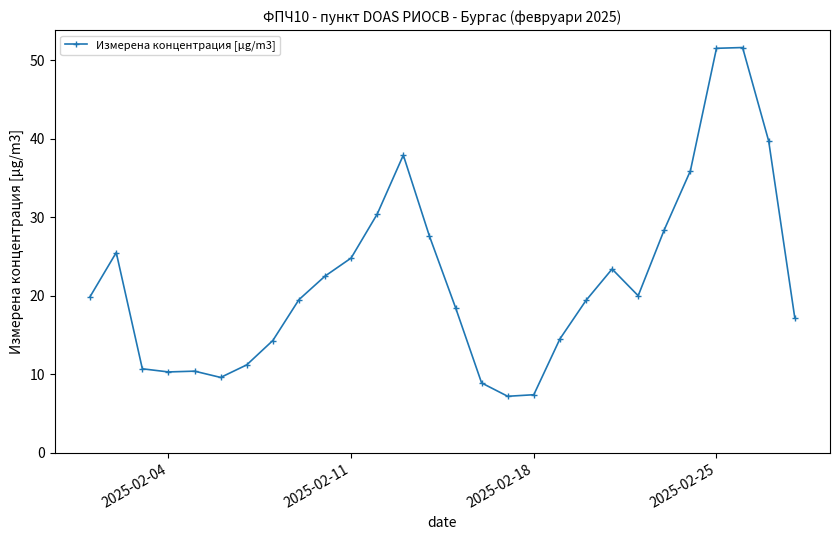

What is the sum of all values?

618.2